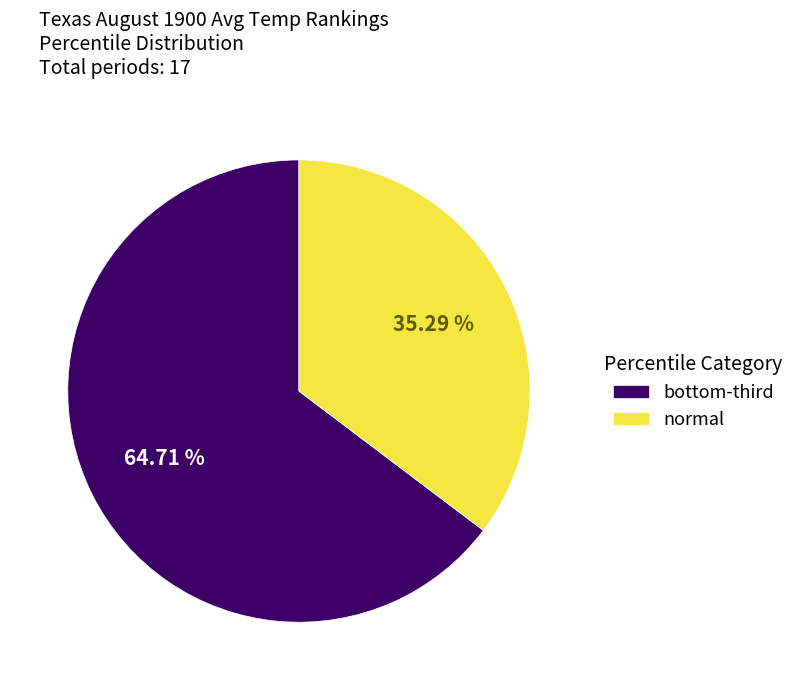

How much of the chart is everything except normal?

64.7%